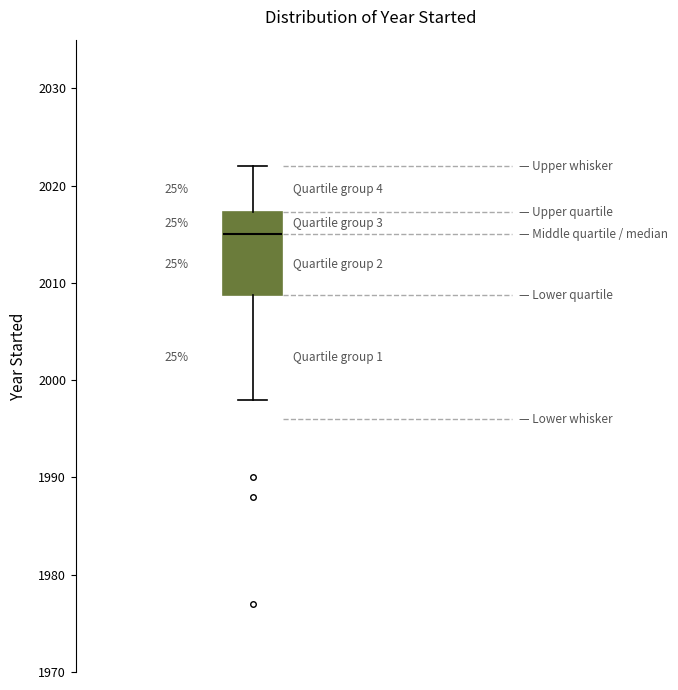

Transcribe this box plot: give where the median line is, the range the box spans, and where the two whiskers end, as read against the y-axis. The values are not printed on the chart, so give them approximately, as read against the axis.

median 2015, box 2009 to 2017, whiskers 1998 to 2022